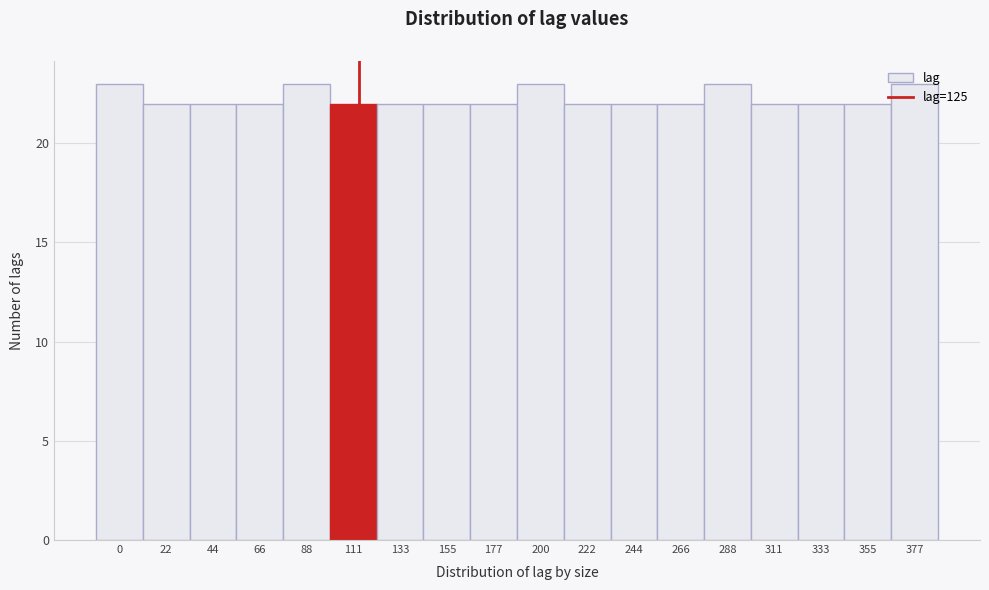

What value does the data have at 44?

22